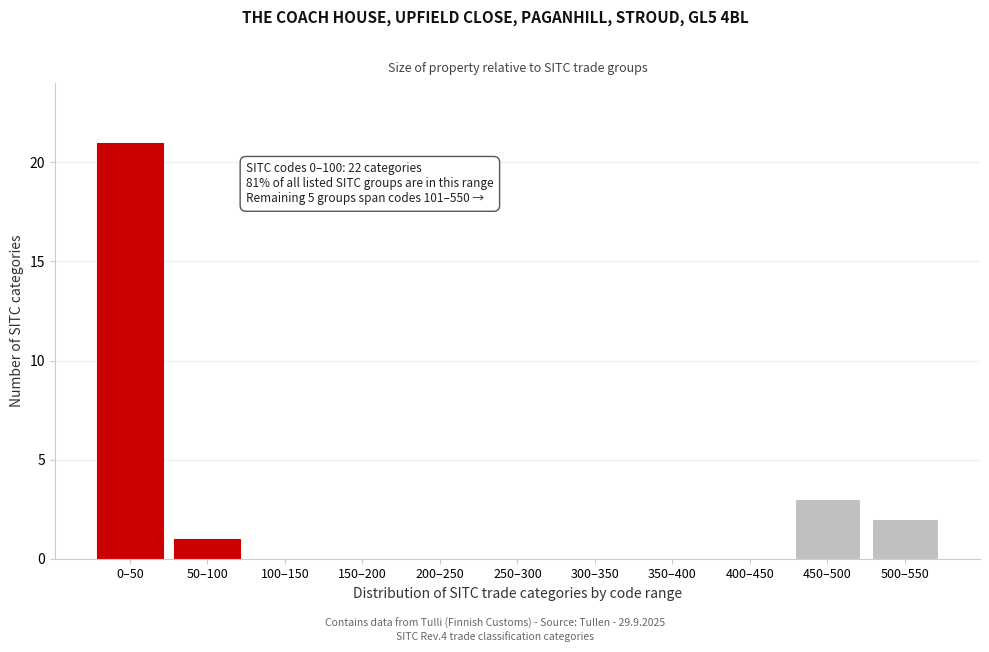

Reading right to left, what are all the values shown in this chart?

500–550=2	450–500=3	400–450=0	350–400=0	300–350=0	250–300=0	200–250=0	150–200=0	100–150=0	50–100=1	0–50=21